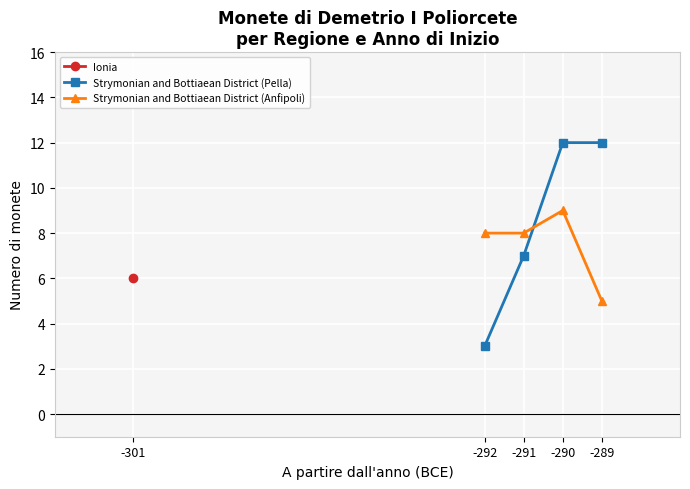

How many intersections are there between Strymonian and Bottiaean District (Pella) and Strymonian and Bottiaean District (Anfipoli)?

1